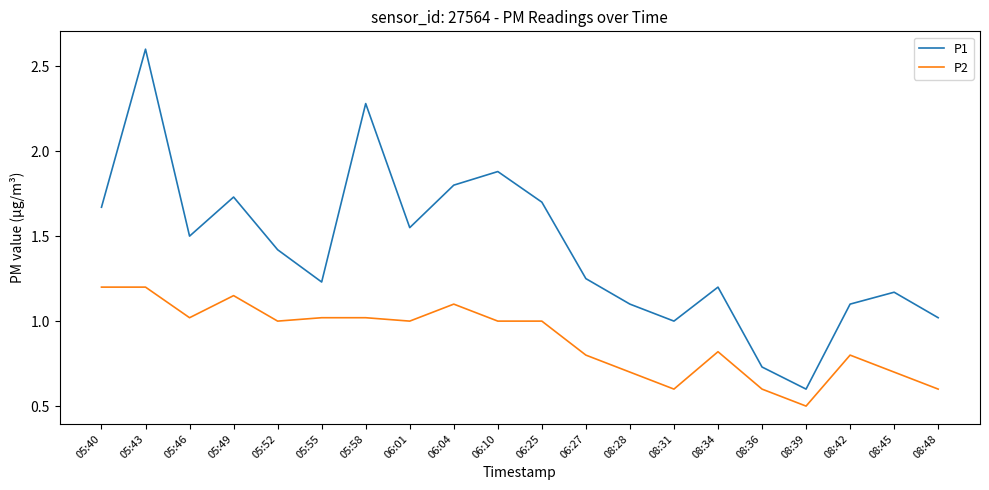

Rank the series by their average value, from highest to lowest.

P1, P2